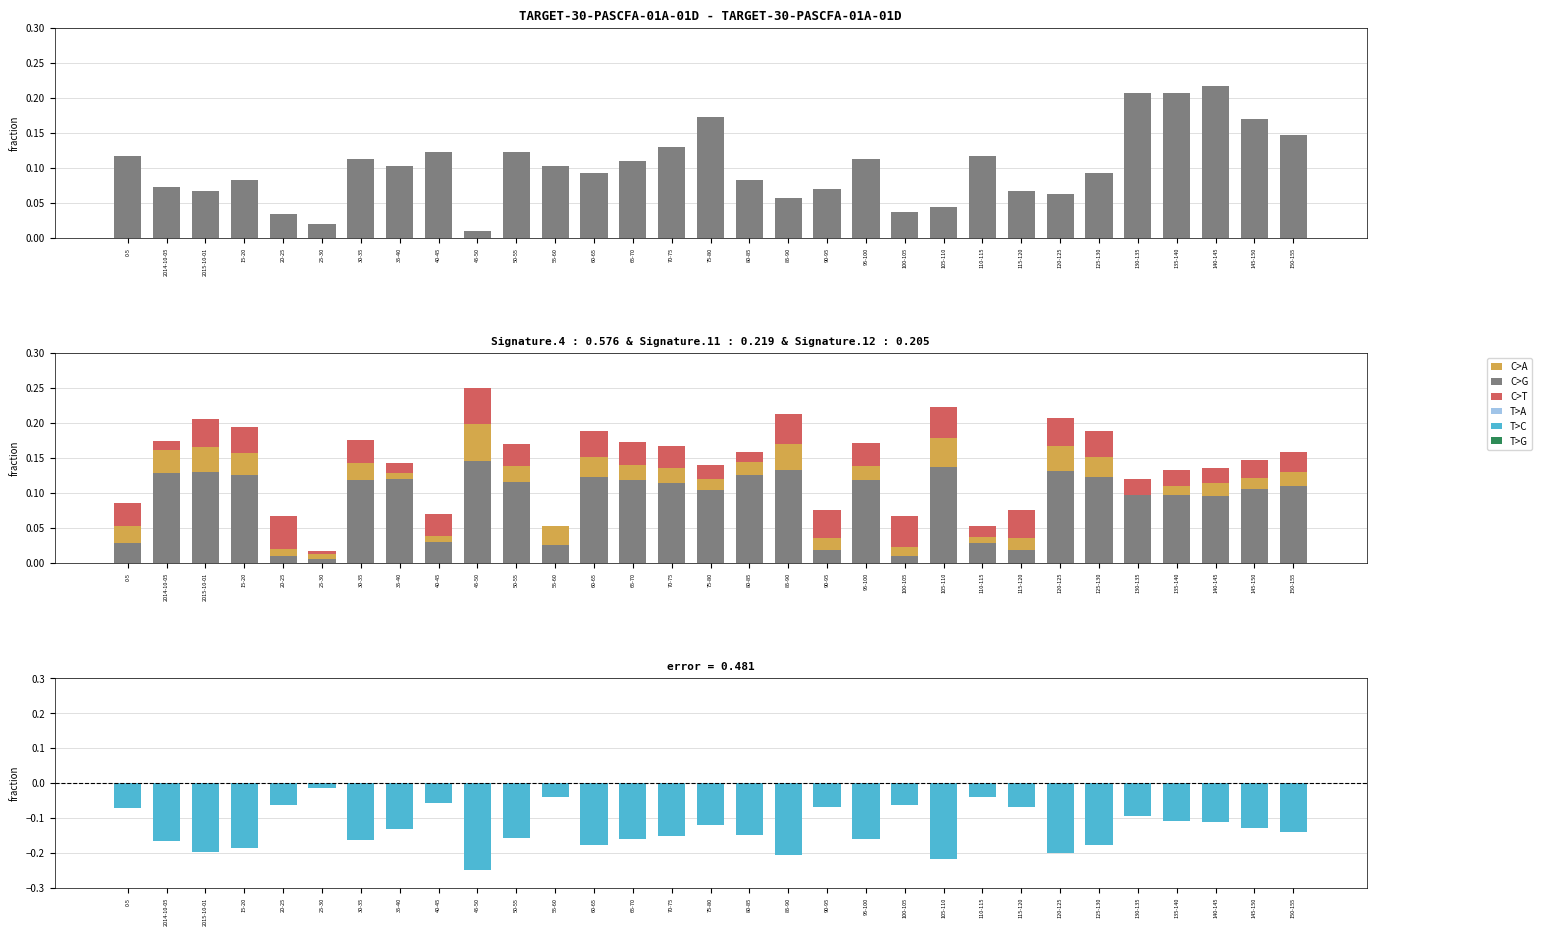

What is the total value across all series at 115-120?

0.1